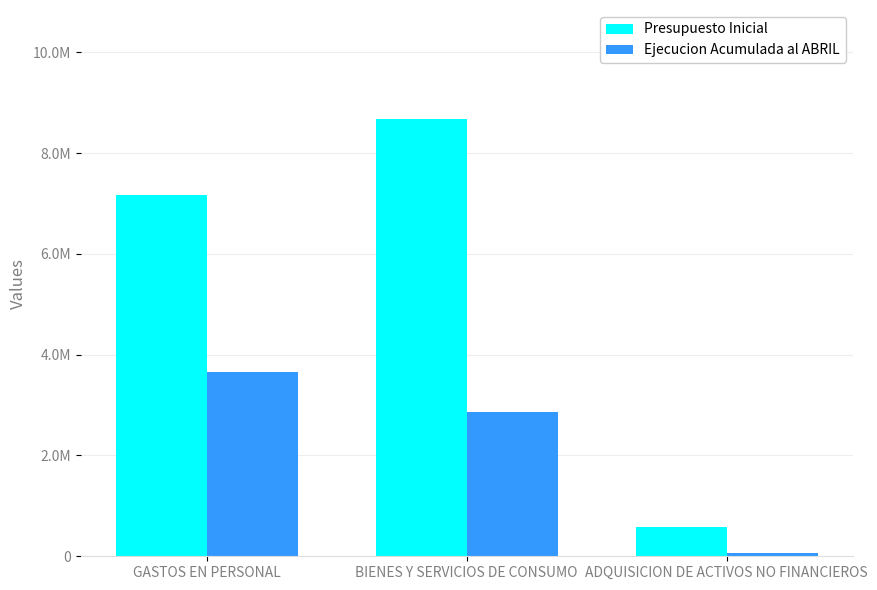

What is the label of the 2nd bar from the left?

BIENES Y SERVICIOS DE CONSUMO